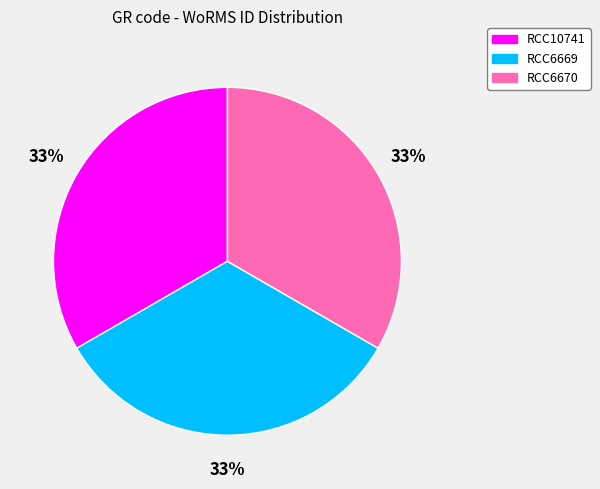

Is there any slice that represents more than half of the pie?

No